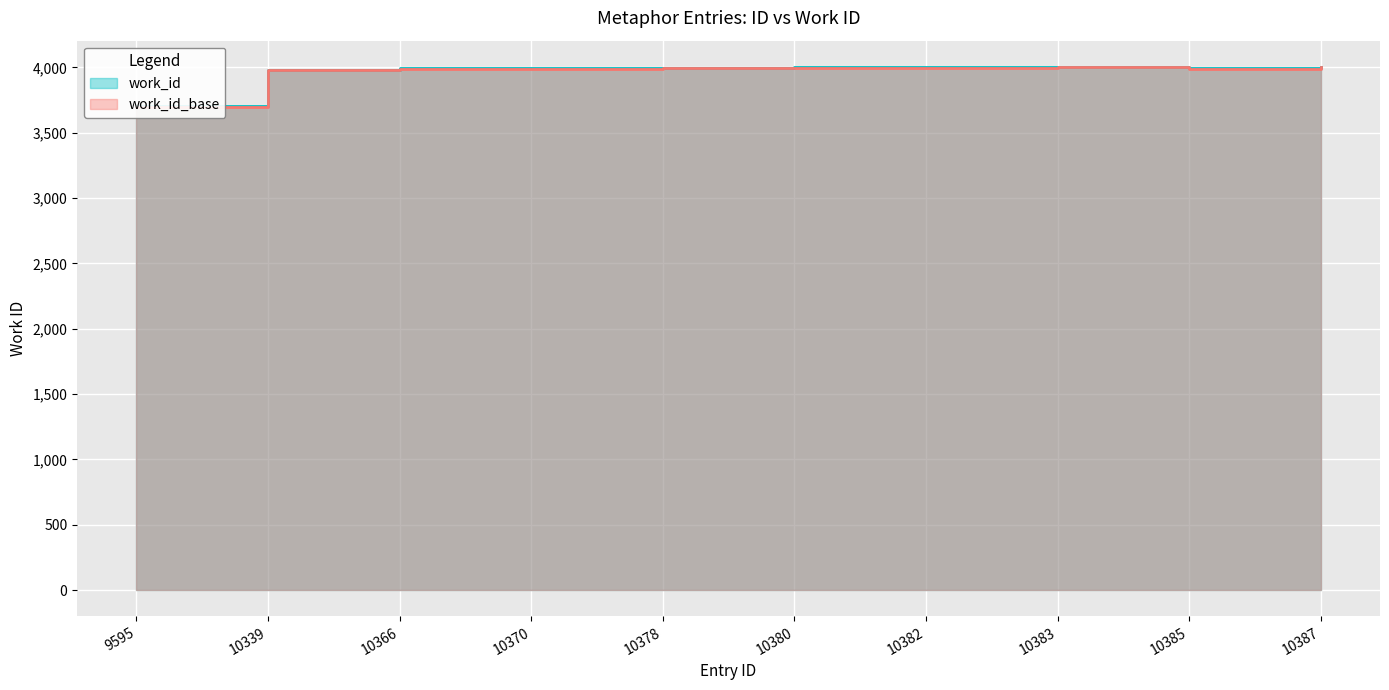

What value does the data have at 10385, to the nearest 5?

3995